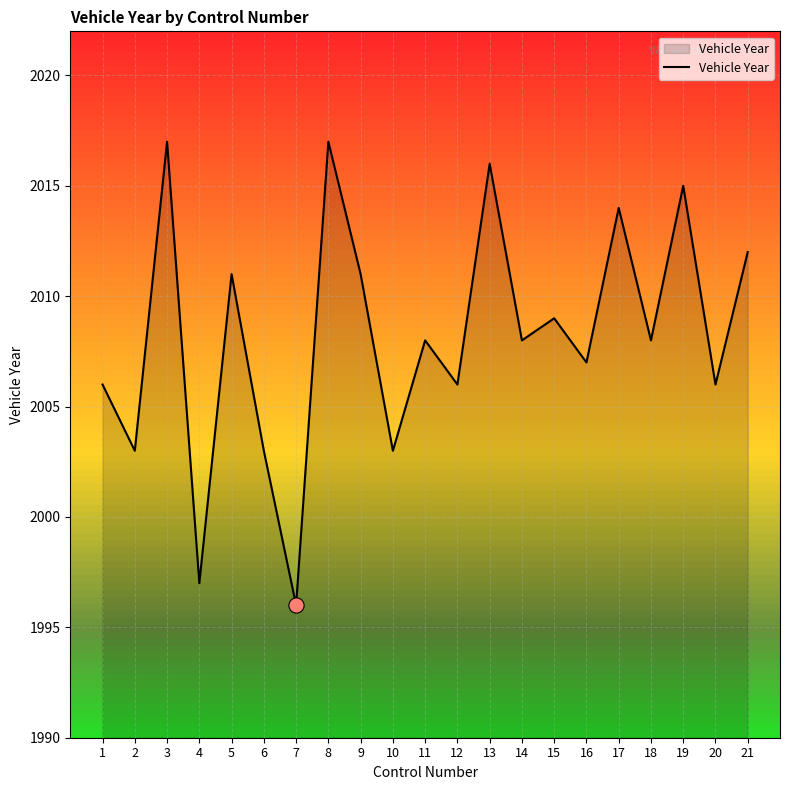

What is the change in value from 7 to 20?

+10